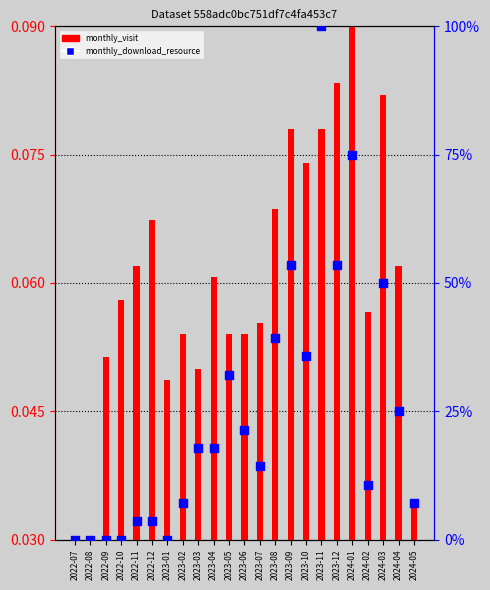

Which series contains the lowest Y value?

monthly_download_resource